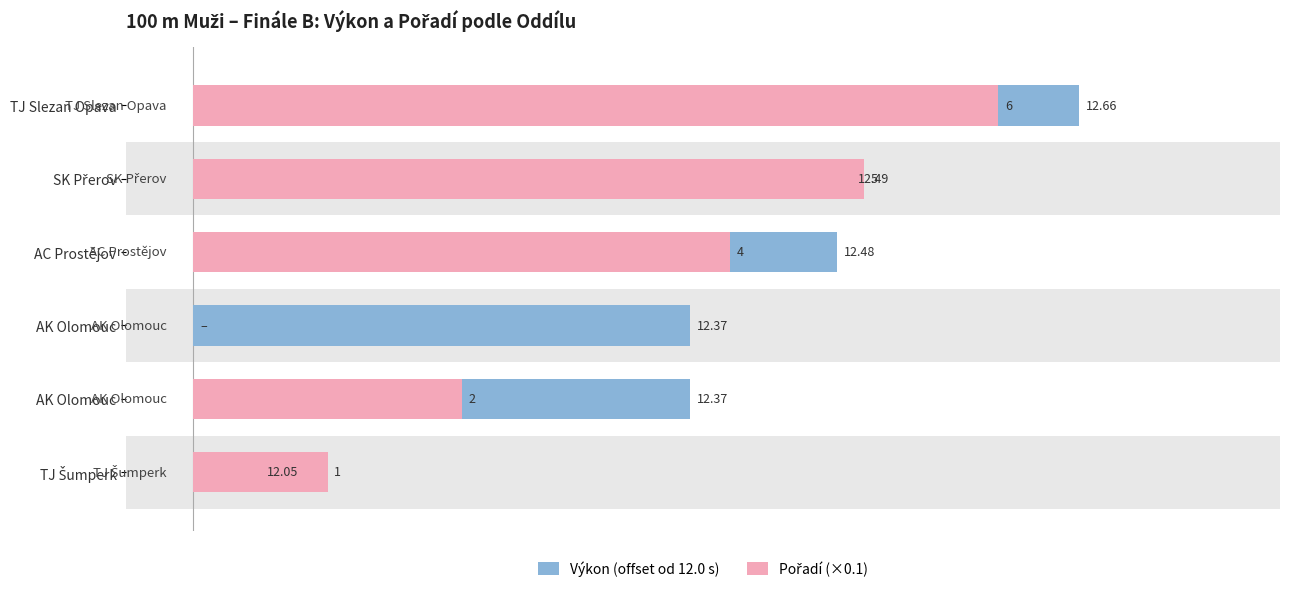

How many bars are there in each group?

2